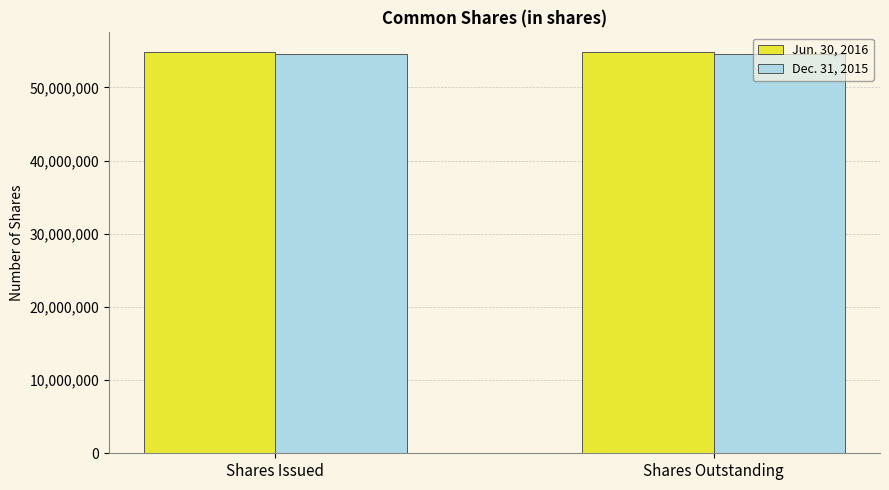

What position from the right is Shares Issued?

2